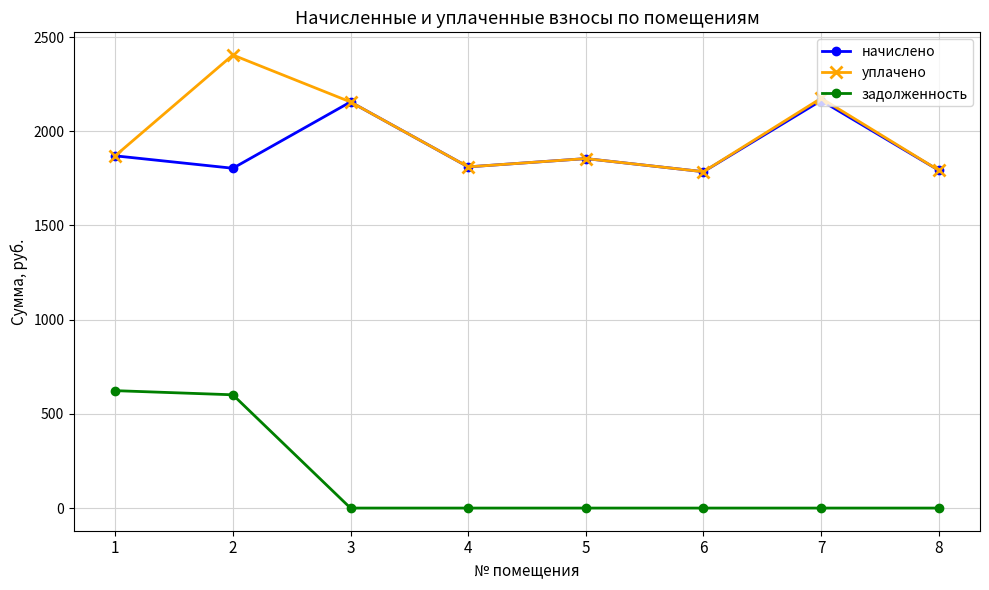

What is the value of the начислено point at the 6th from the left?

1785.3